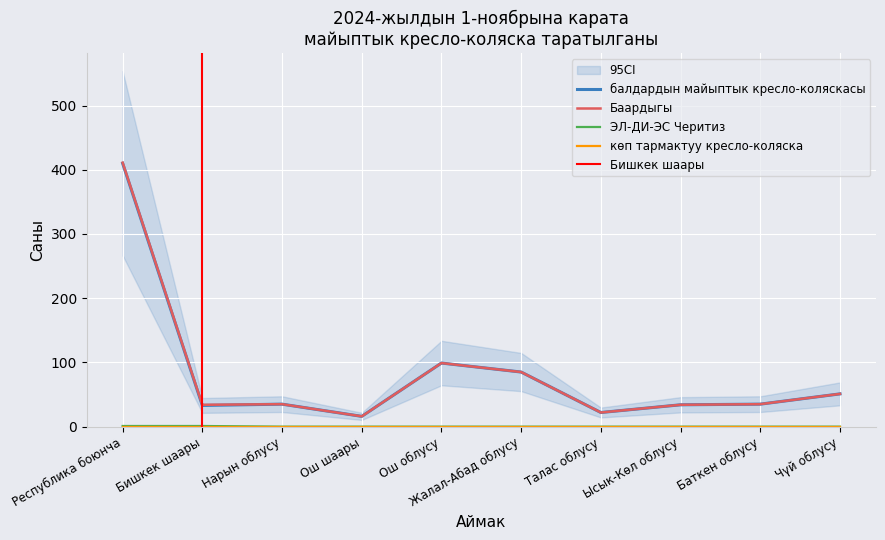

At which category is the sum across all series the highest?

Республика боюнча